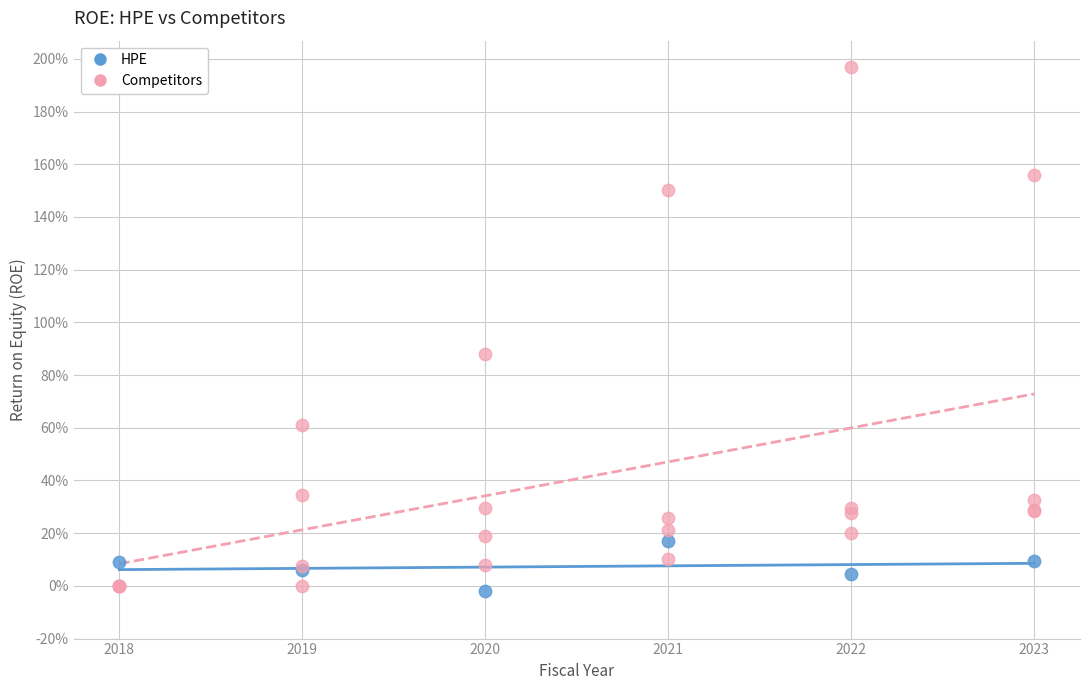

What are all the series names shown in the legend?

HPE, Competitors